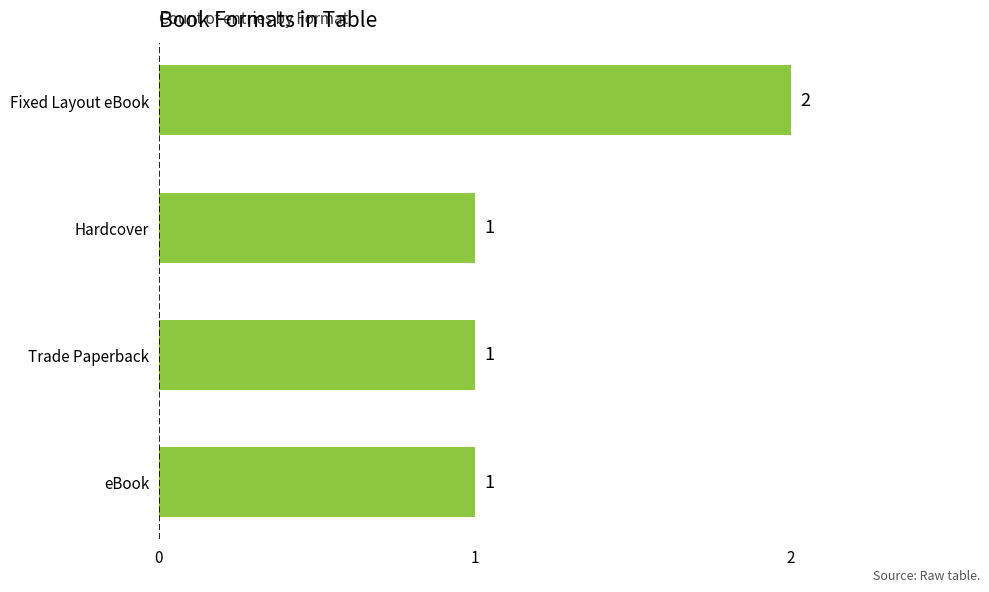

How many values are between 1 and 2?

4